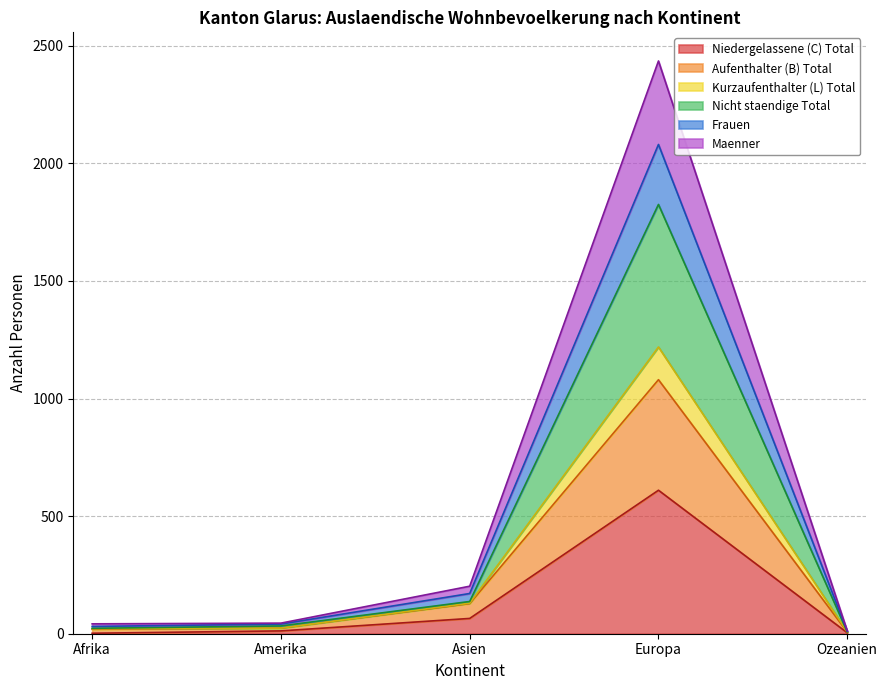

At which category is the sum across all series the highest?

Europa